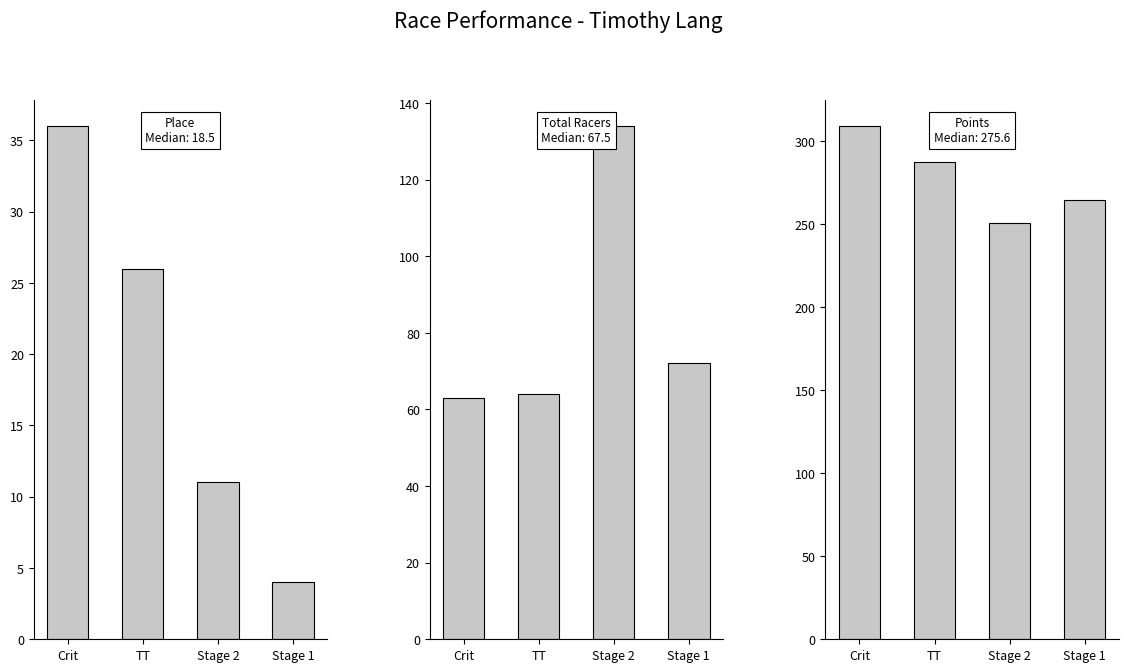

Read the Points value at Stage 2.

250.5